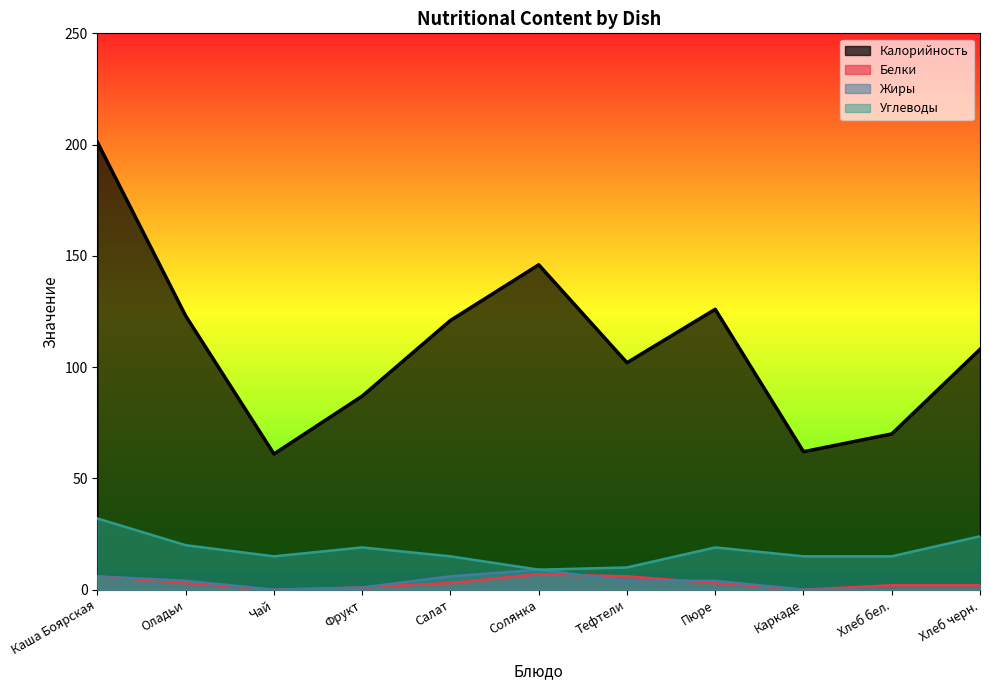

Reading right to left, transcribe all the data shown in this chart.

Калорийность: Хлеб черн.=108	Хлеб бел.=70	Каркаде=62	Пюре=126	Тефтели=102	Солянка=146	Салат=121	Фрукт=87	Чай=61	Оладьи=123	Каша Боярская=201
Белки: Хлеб черн.=2	Хлеб бел.=2	Каркаде=0	Пюре=3	Тефтели=6	Солянка=7	Салат=3	Фрукт=1	Чай=0	Оладьи=3	Каша Боярская=6
Жиры: Хлеб черн.=0	Хлеб бел.=0	Каркаде=0	Пюре=4	Тефтели=4	Солянка=9	Салат=6	Фрукт=1	Чай=0	Оладьи=4	Каша Боярская=6
Углеводы: Хлеб черн.=24	Хлеб бел.=15	Каркаде=15	Пюре=19	Тефтели=10	Солянка=9	Салат=15	Фрукт=19	Чай=15	Оладьи=20	Каша Боярская=32